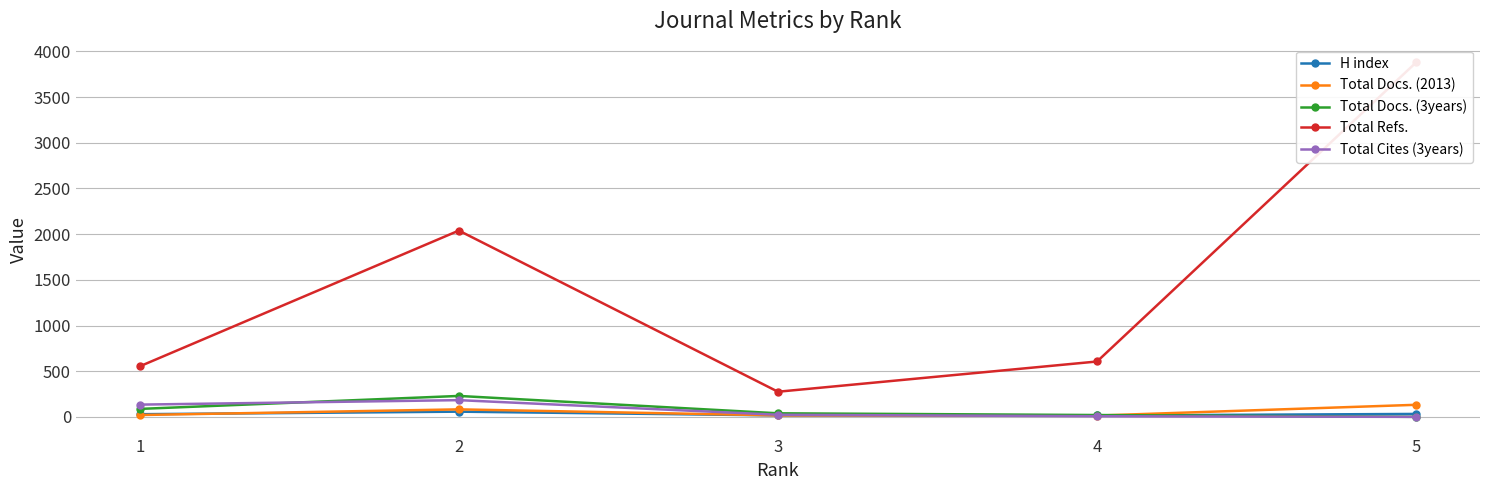

How many values in the Total Refs. series exceed 606?

2